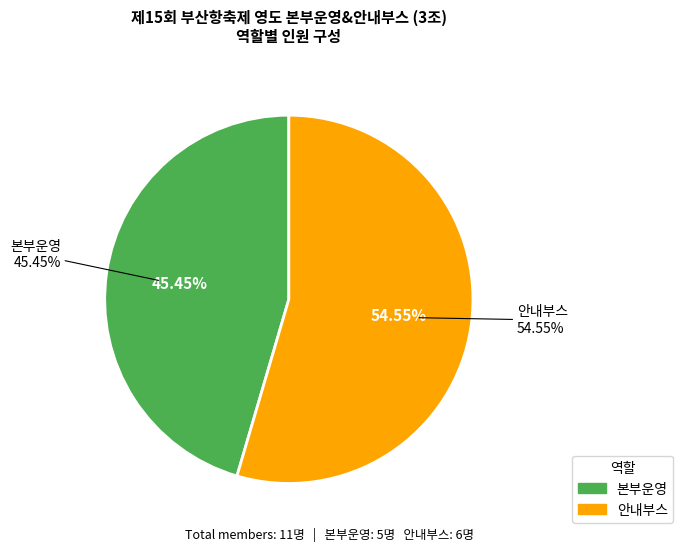

How many segments does this pie chart have?

2